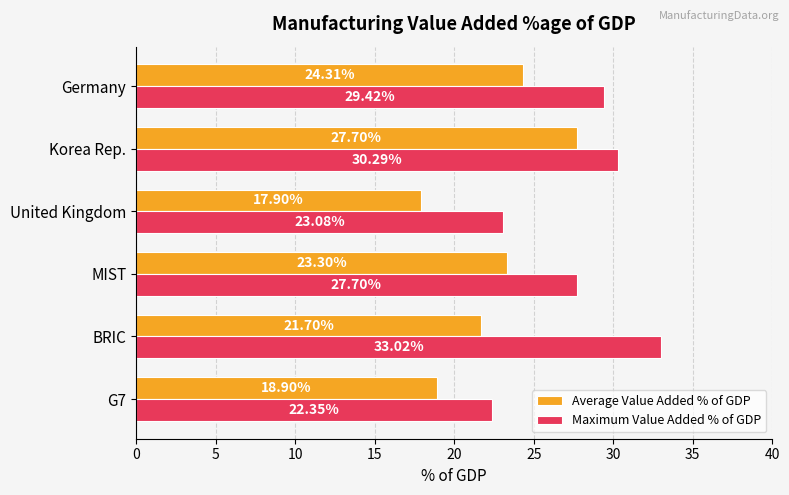

Which series has the widest spread of values?

Maximum Value Added % of GDP